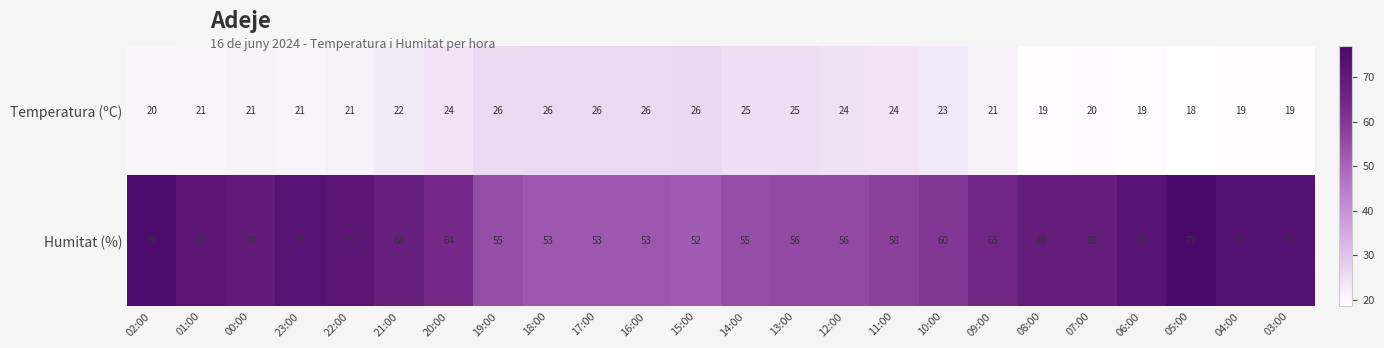

Which series has the largest range (max minus min)?

Humitat (%)